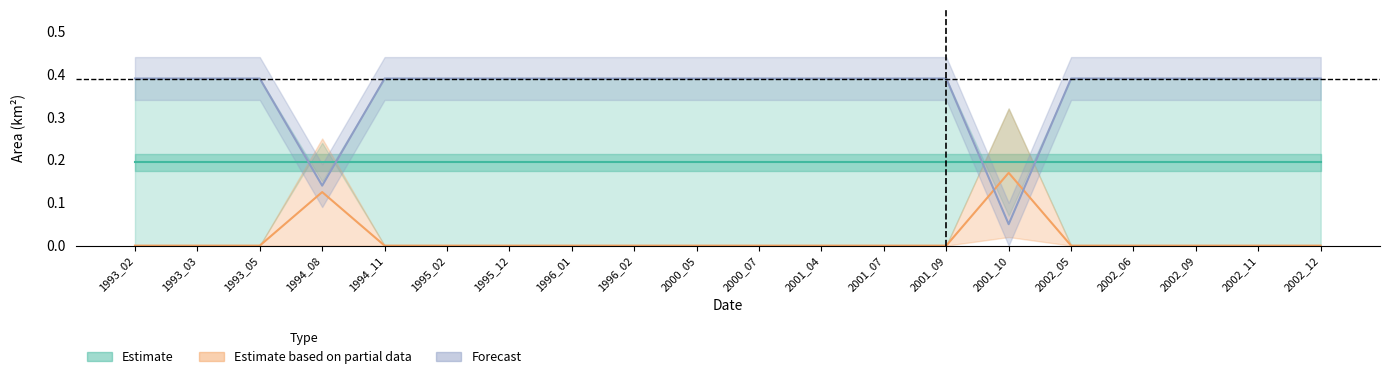

Reading left to right, extract all data points from this chart.

Estimate: 1993_02=0.2	1993_03=0.2	1993_05=0.2	1994_08=0.2	1994_11=0.2	1995_02=0.2	1995_12=0.2	1996_01=0.2	1996_02=0.2	2000_05=0.2	2000_07=0.2	2001_04=0.2	2001_07=0.2	2001_09=0.2	2001_10=0.2	2002_05=0.2	2002_06=0.2	2002_09=0.2	2002_11=0.2	2002_12=0.2
Estimate based on partial data: 1993_02=0.0	1993_03=0.0	1993_05=0.0	1994_08=0.1	1994_11=0.0	1995_02=0.0	1995_12=0.0	1996_01=0.0	1996_02=0.0	2000_05=0.0	2000_07=0.0	2001_04=0.0	2001_07=0.0	2001_09=0.0	2001_10=0.2	2002_05=0.0	2002_06=0.0	2002_09=0.0	2002_11=0.0	2002_12=0.0
Forecast: 1993_02=0.4	1993_03=0.4	1993_05=0.4	1994_08=0.1	1994_11=0.4	1995_02=0.4	1995_12=0.4	1996_01=0.4	1996_02=0.4	2000_05=0.4	2000_07=0.4	2001_04=0.4	2001_07=0.4	2001_09=0.4	2001_10=0.1	2002_05=0.4	2002_06=0.4	2002_09=0.4	2002_11=0.4	2002_12=0.4